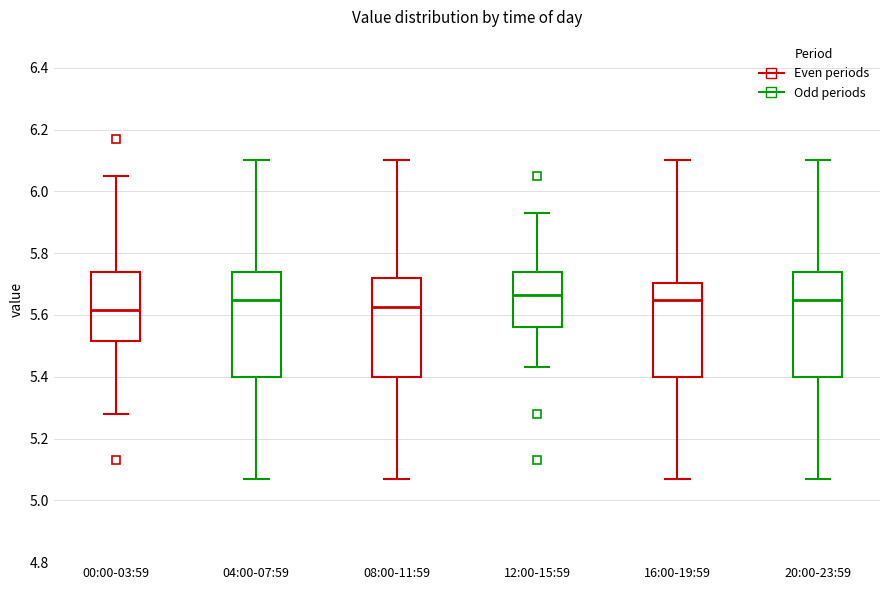

Reading left to right, read every box against the y-axis: the position of its median line, the range the box covers, and the ends of its whiskers. The values are not printed on the chart, so give them approximately, as read against the axis.

00:00-03:59: median 5.62, box 5.52 to 5.74, whiskers 5.28 to 6.06
04:00-07:59: median 5.66, box 5.40 to 5.74, whiskers 5.08 to 6.10
08:00-11:59: median 5.62, box 5.40 to 5.72, whiskers 5.08 to 6.10
12:00-15:59: median 5.66, box 5.56 to 5.74, whiskers 5.44 to 5.94
16:00-19:59: median 5.66, box 5.40 to 5.70, whiskers 5.08 to 6.10
20:00-23:59: median 5.66, box 5.40 to 5.74, whiskers 5.08 to 6.10